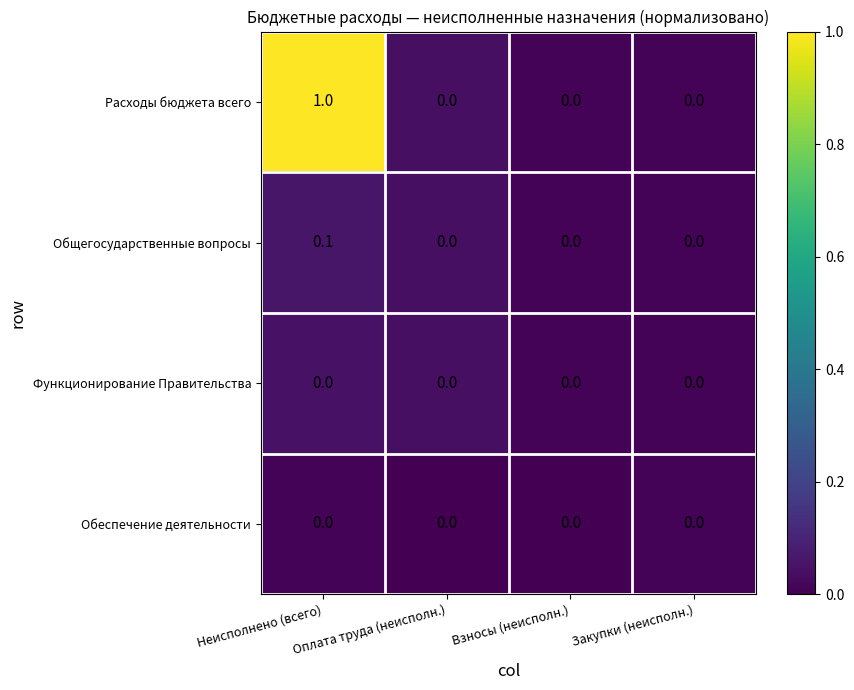

Which series has the largest range (max minus min)?

Расходы бюджета всего